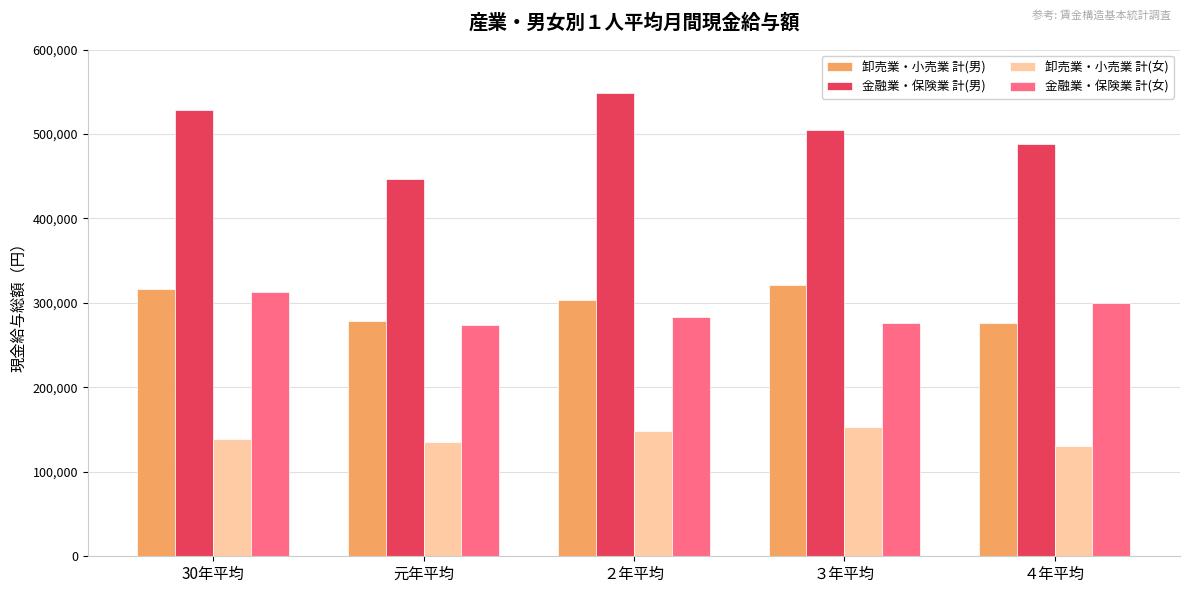

What is the greatest value displayed?

548296